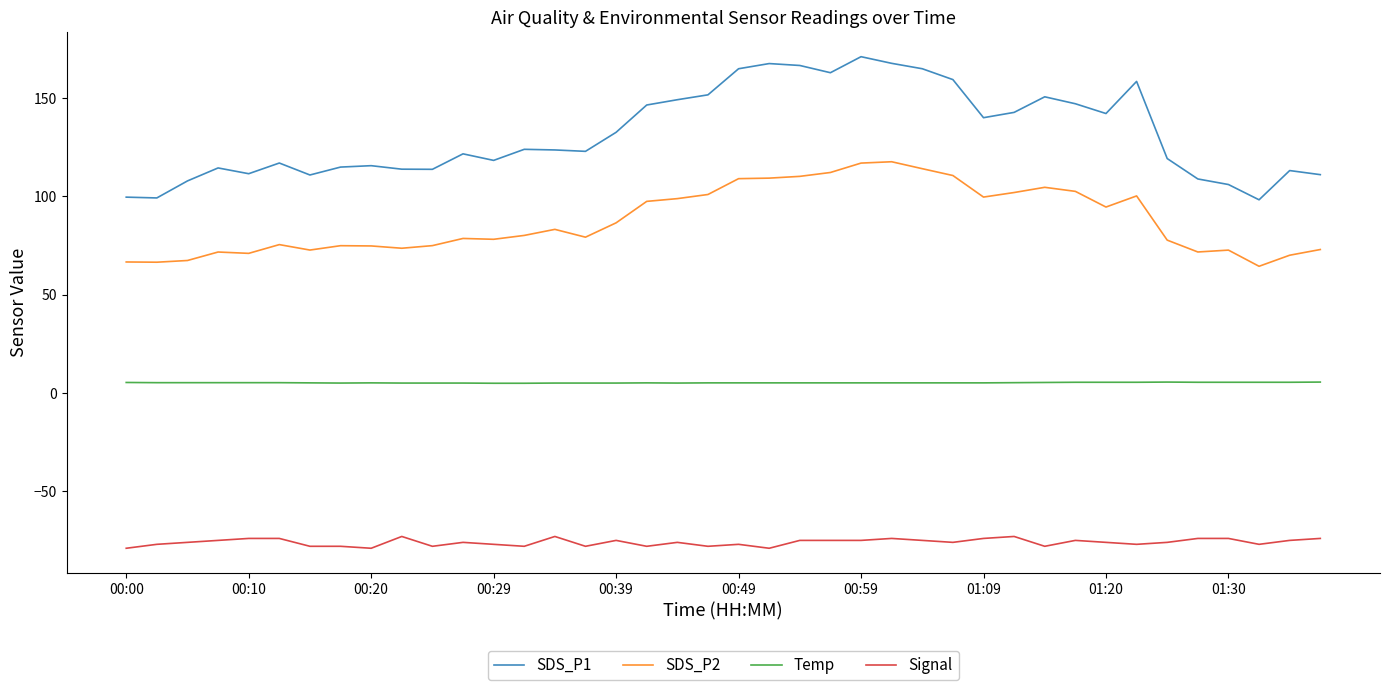

Does the chart display data point markers on the line(s)?

No